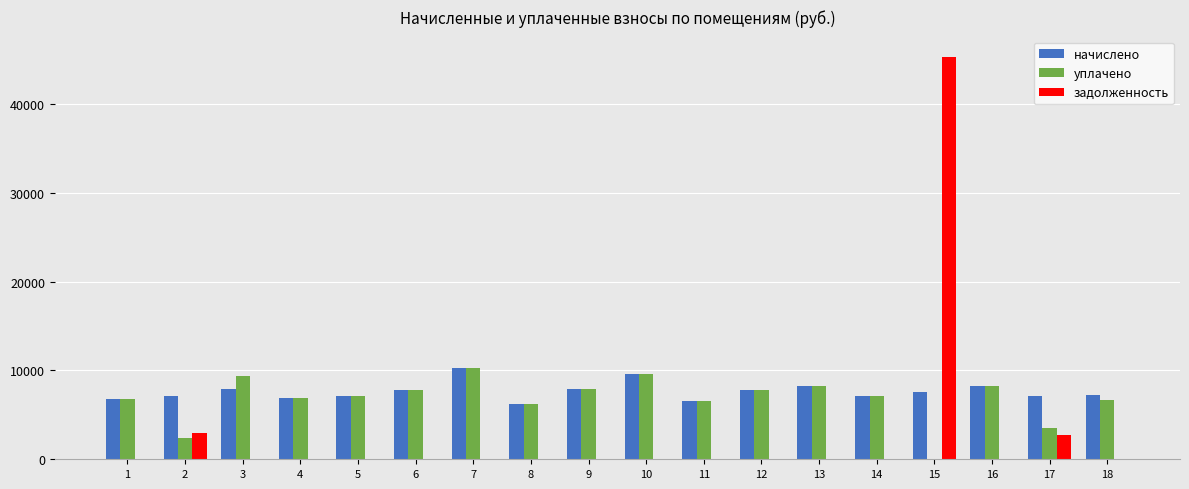

What is the sum of all уплачено values?

122489.5